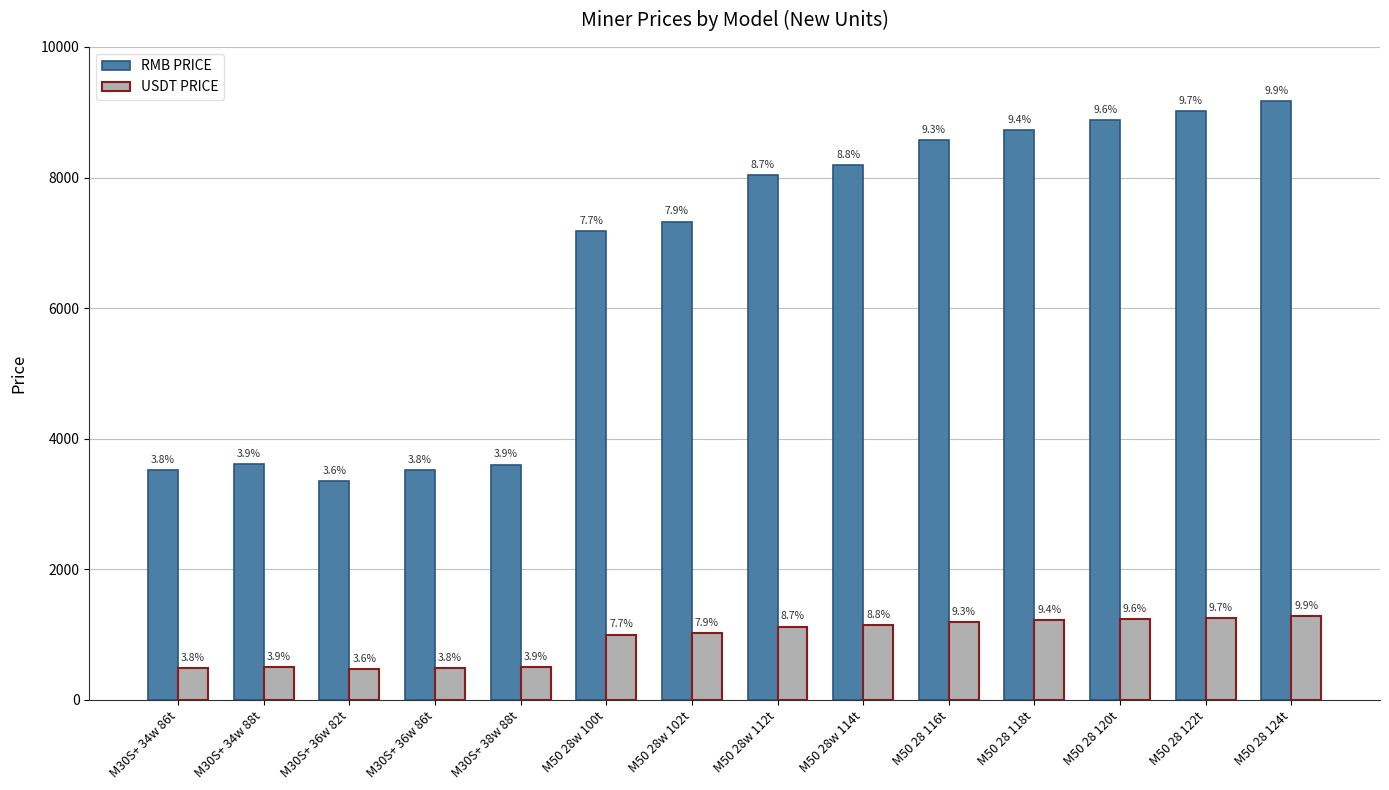

Where is RMB PRICE nearest to the value 6263?

M50 28w 100t